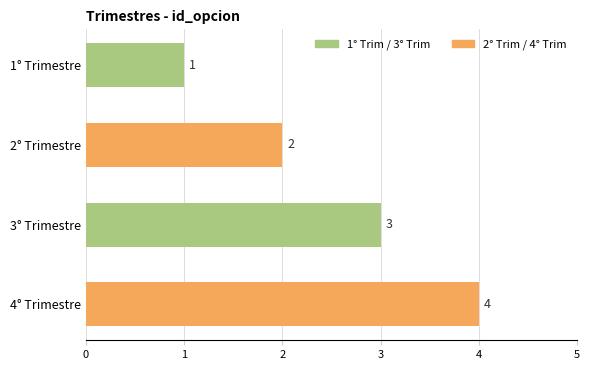

Count the values in the range 2 to 4.

3